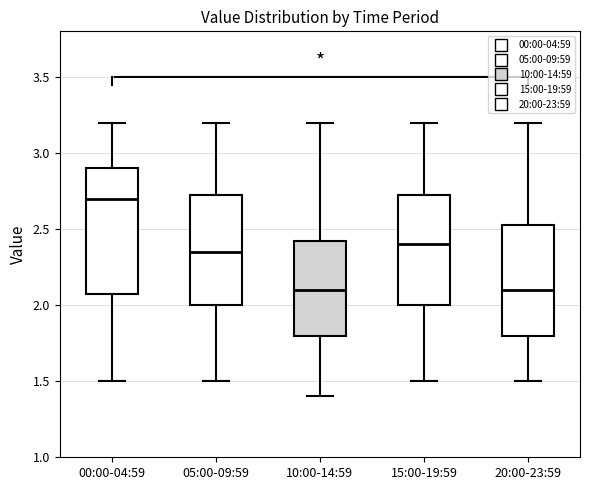

Reading left to right, transcribe this box plot: for each box, give where its median line is, the range the box spans, and where its two whiskers end, as read against the y-axis. The values are not printed on the chart, so give them approximately, as read against the axis.

00:00-04:59: median 2.70, box 2.10 to 2.90, whiskers 1.50 to 3.20
05:00-09:59: median 2.35, box 2.00 to 2.75, whiskers 1.50 to 3.20
10:00-14:59: median 2.10, box 1.80 to 2.45, whiskers 1.40 to 3.20
15:00-19:59: median 2.40, box 2.00 to 2.75, whiskers 1.50 to 3.20
20:00-23:59: median 2.10, box 1.80 to 2.55, whiskers 1.50 to 3.20